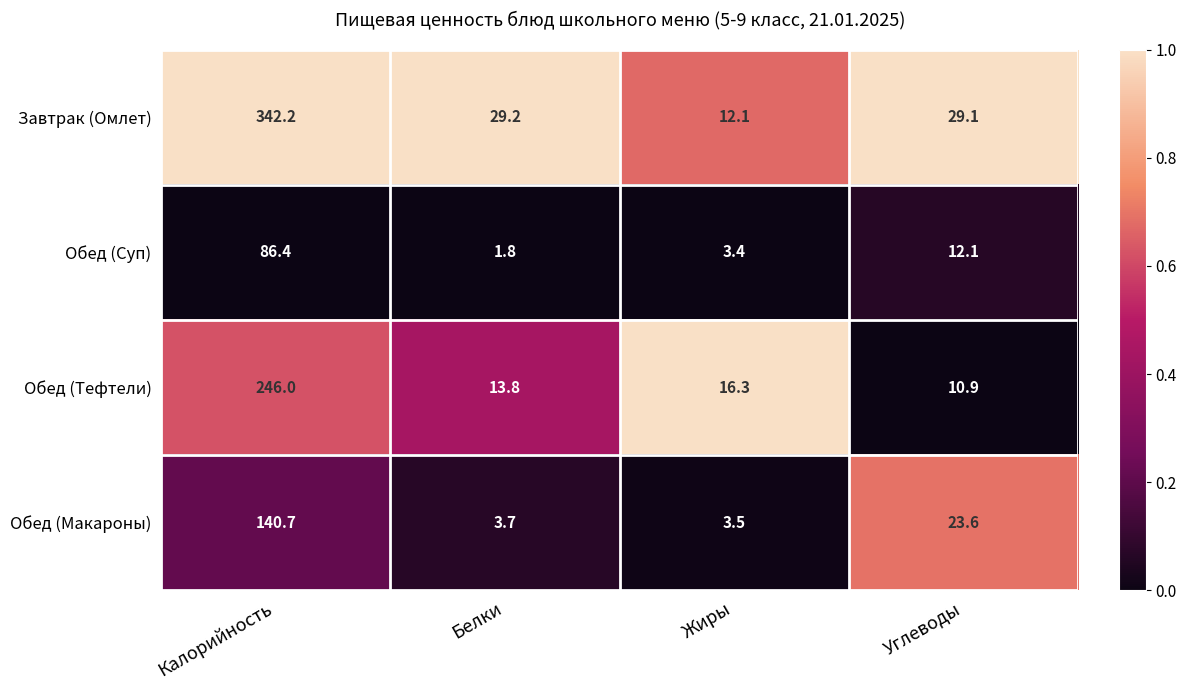

At which label does Обед (Суп) first exceed 12?

Калорийность